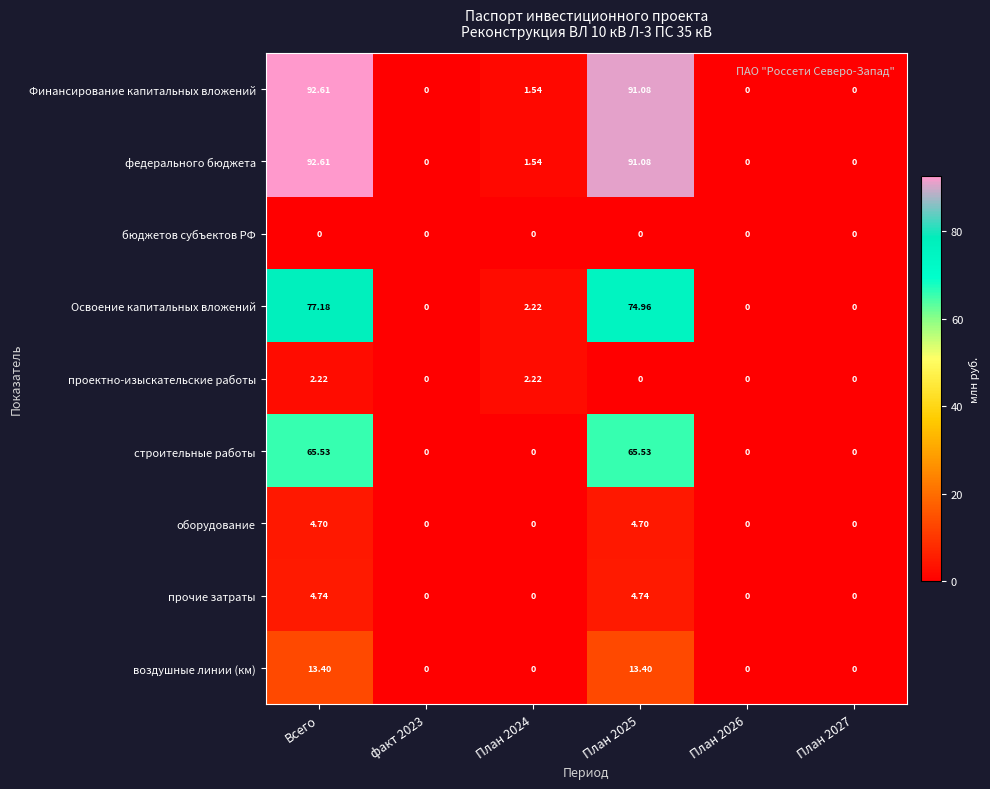

How many series are shown in this chart?

9